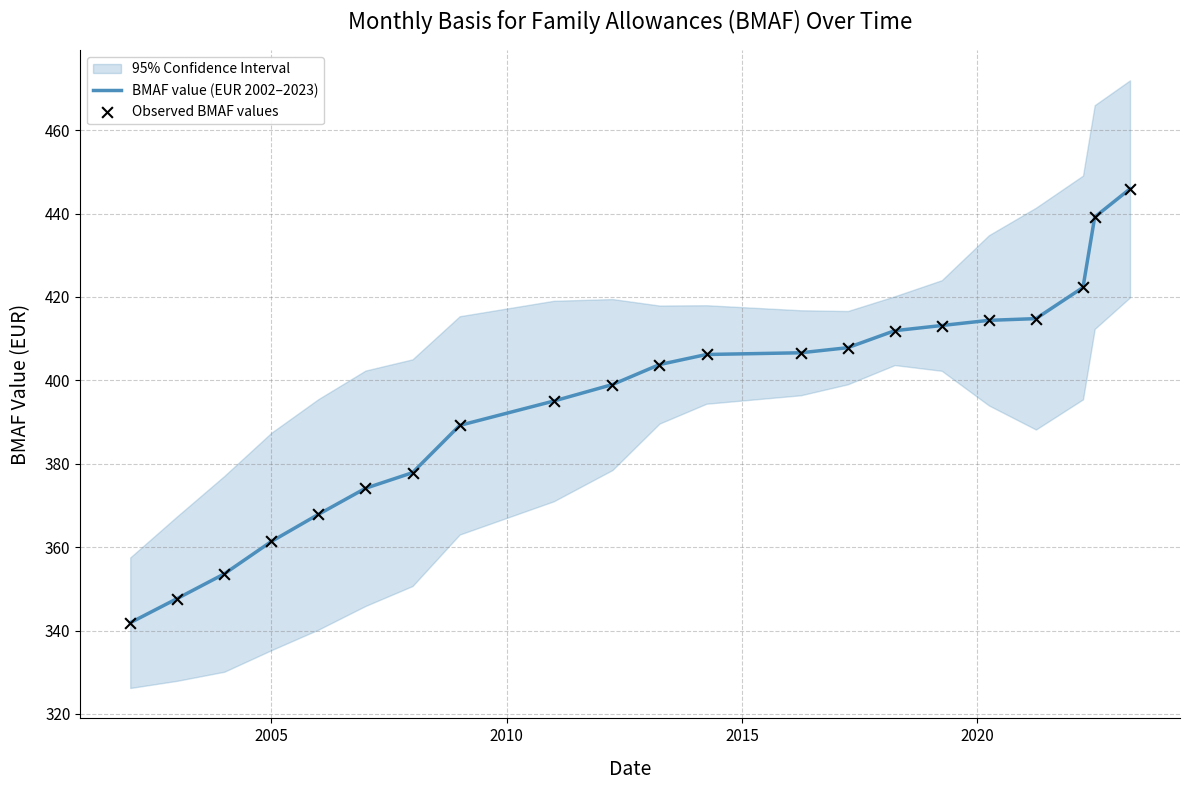

Which series has the largest Y range (max minus min)?

BMAF value (EUR 2002–2023)